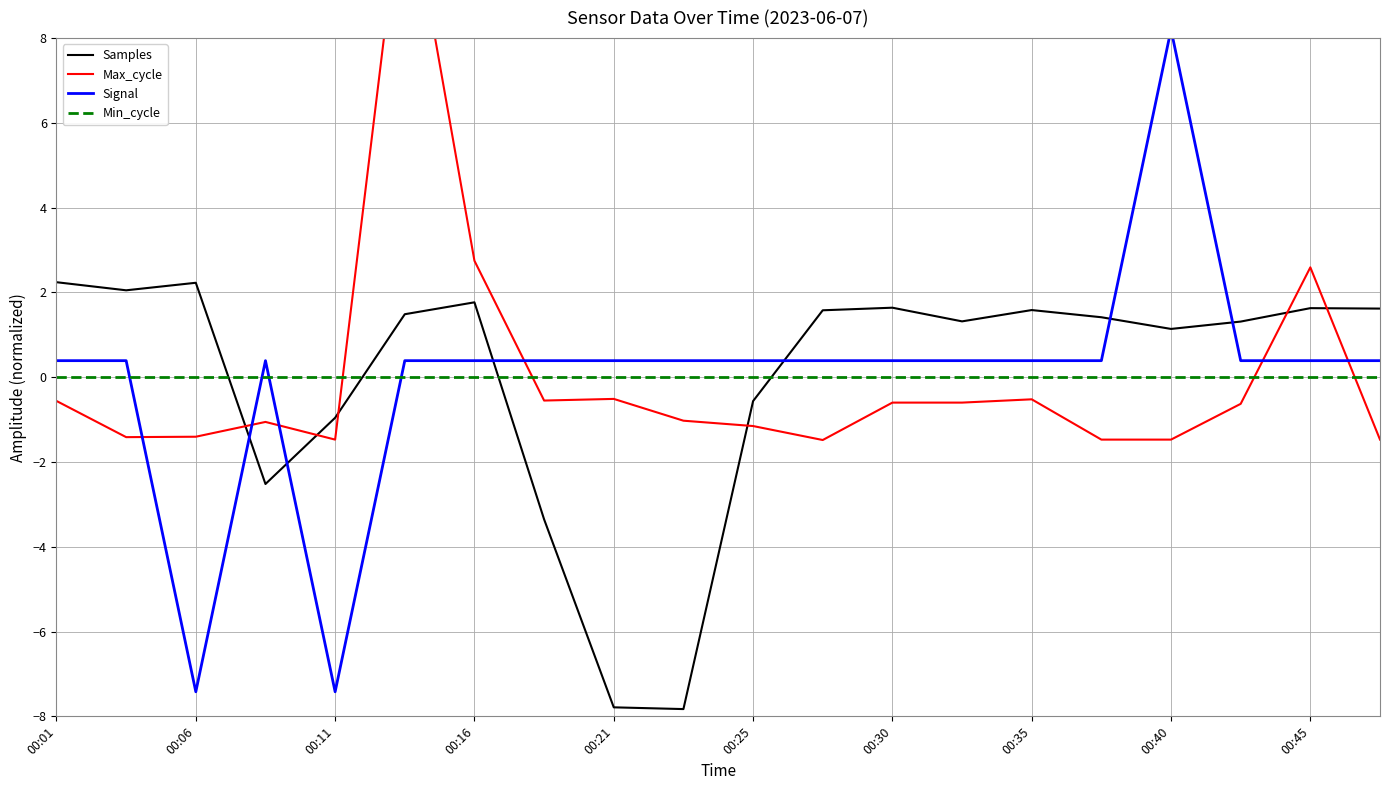

Rank the series at 15 from highest to lowest value.

Samples, Signal, Min_cycle, Max_cycle